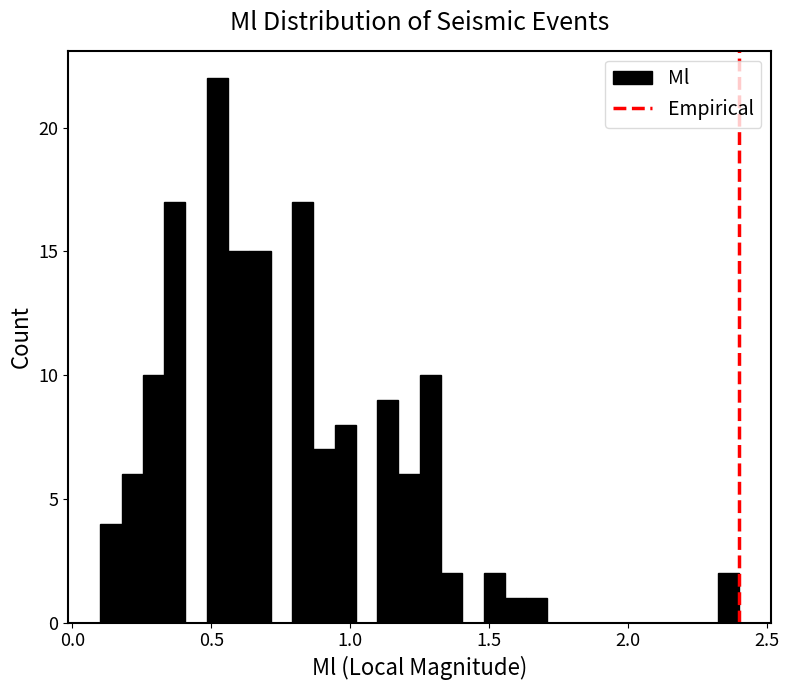

Read against the x-axis, roughly where is the centre of the tallest bar?

0.50